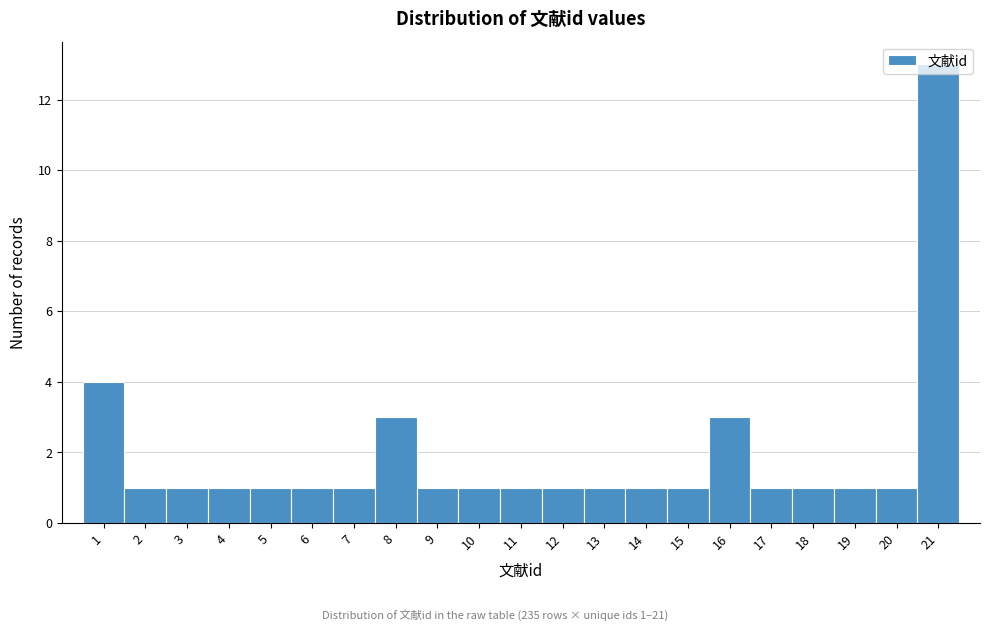

Over which range of the x-axis is the bar tallest?

20.5 to 21.5